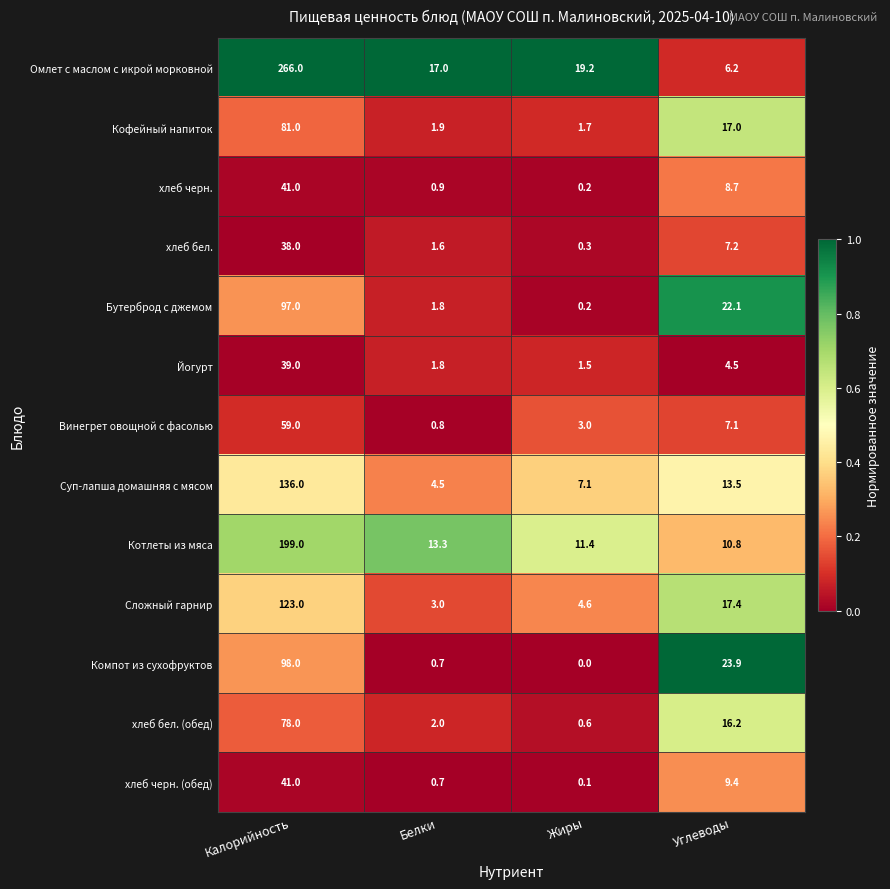

How many series are shown in this chart?

13